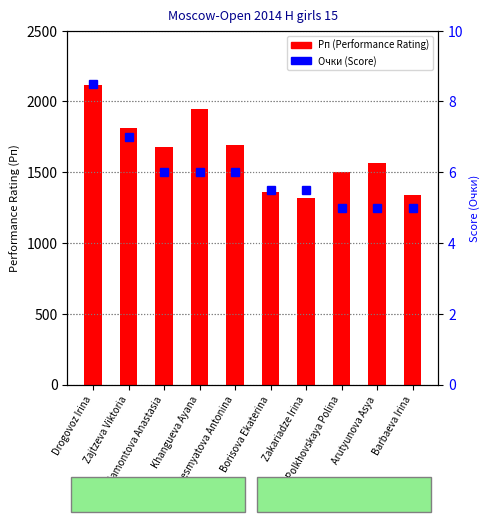

At which category does the chart reach its minimum across all series?

Polkhovskaya Polina